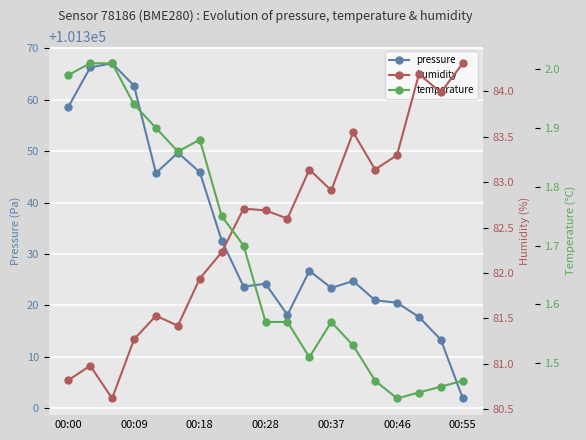

How many data points in pressure are above 101324?

11